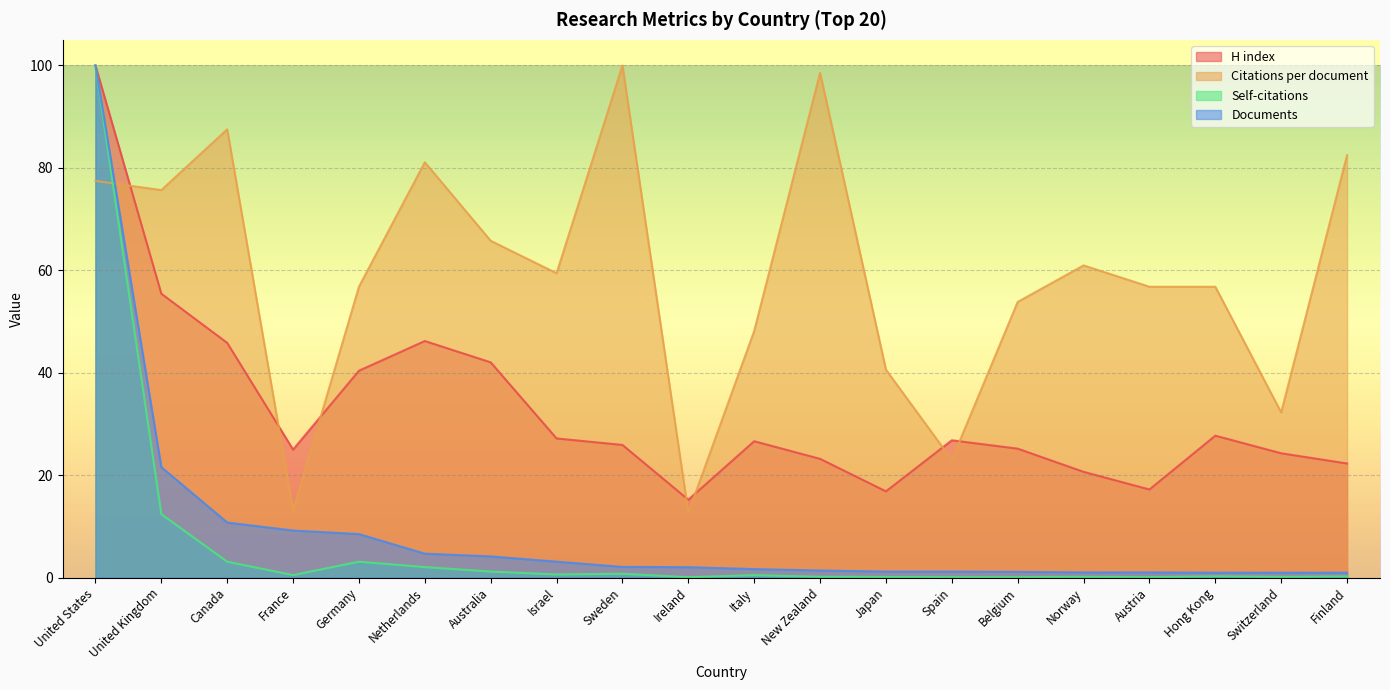

True or false: Documents and Self-citations intersect in this chart.

False